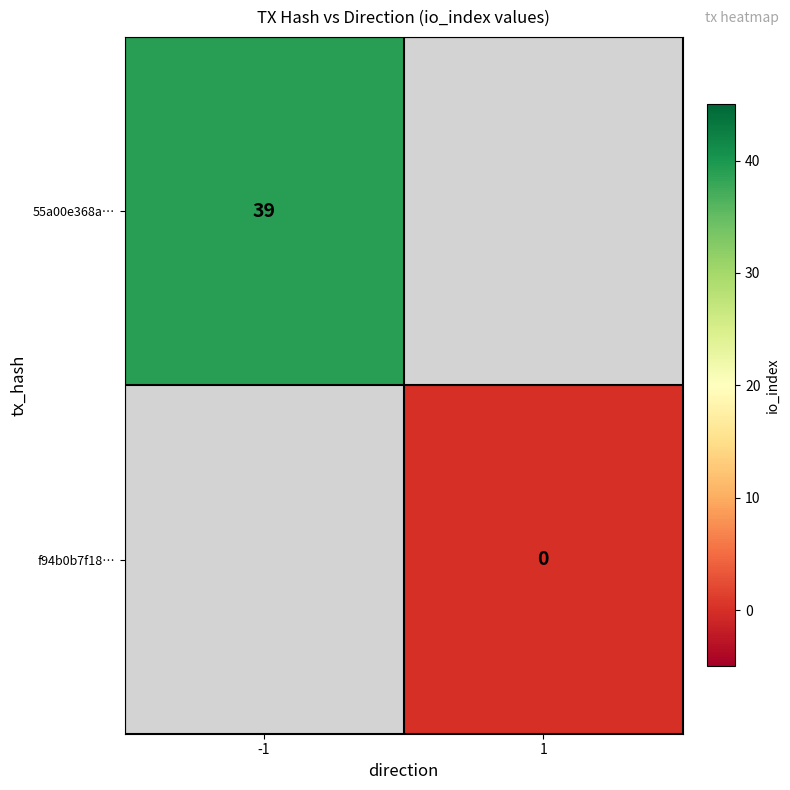

The value of 55a00e368a… at -1 is 39. True or false?

True